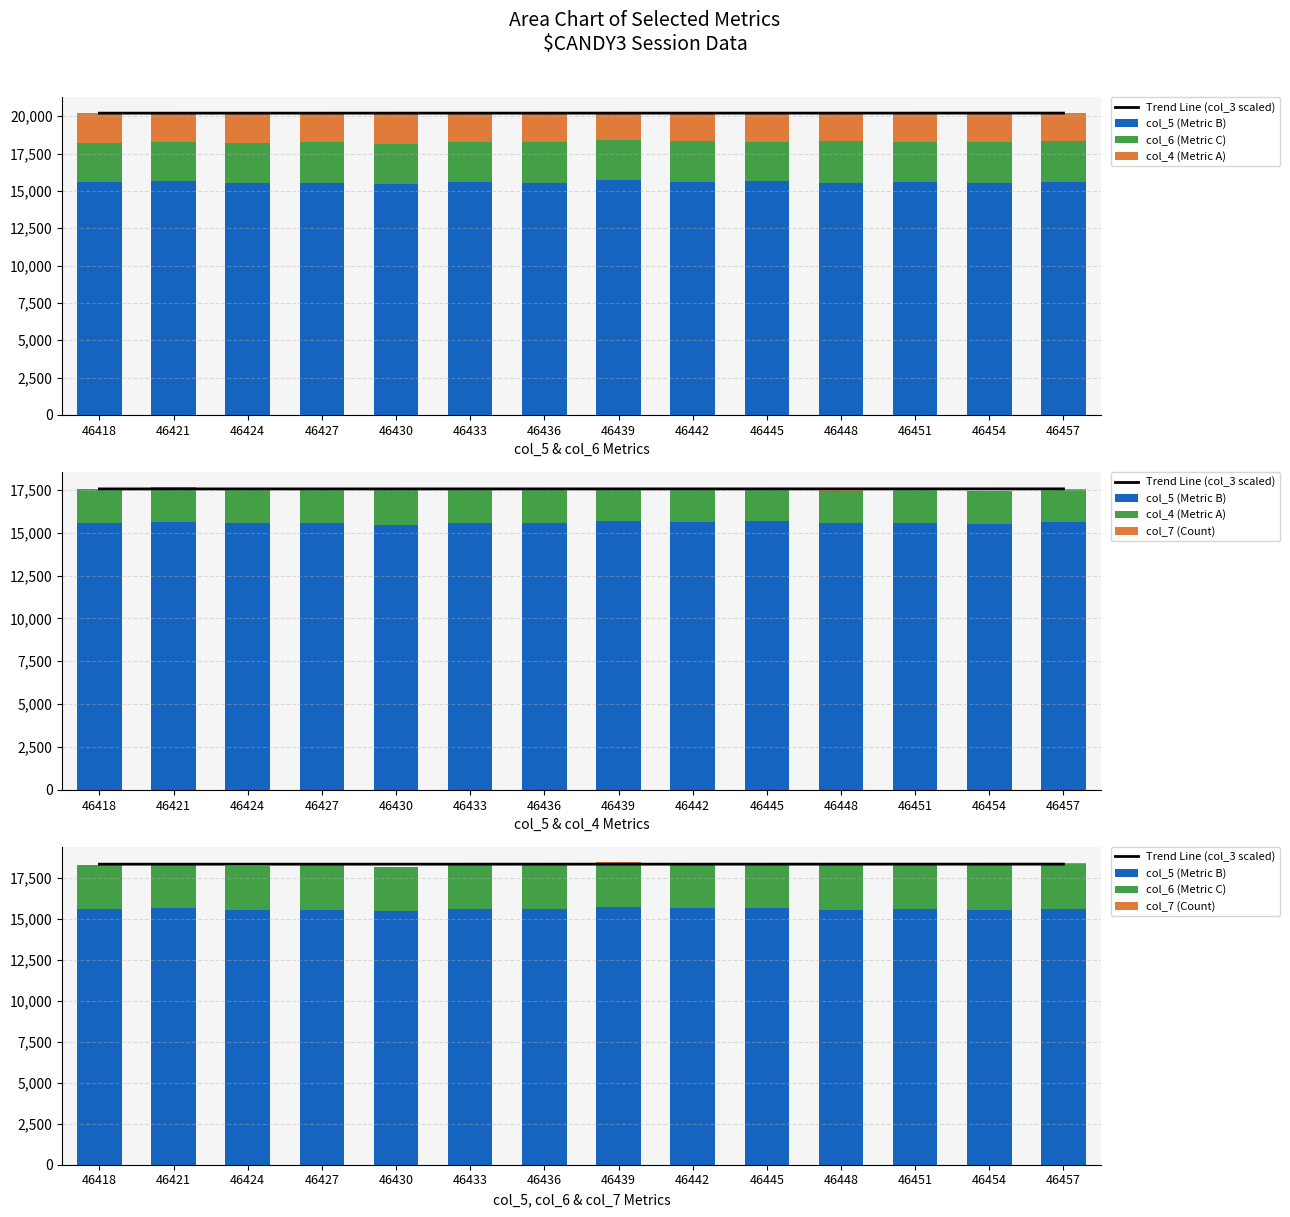

Is it true that col_5 (Metric B) equals 6600.7 at 46433?

False